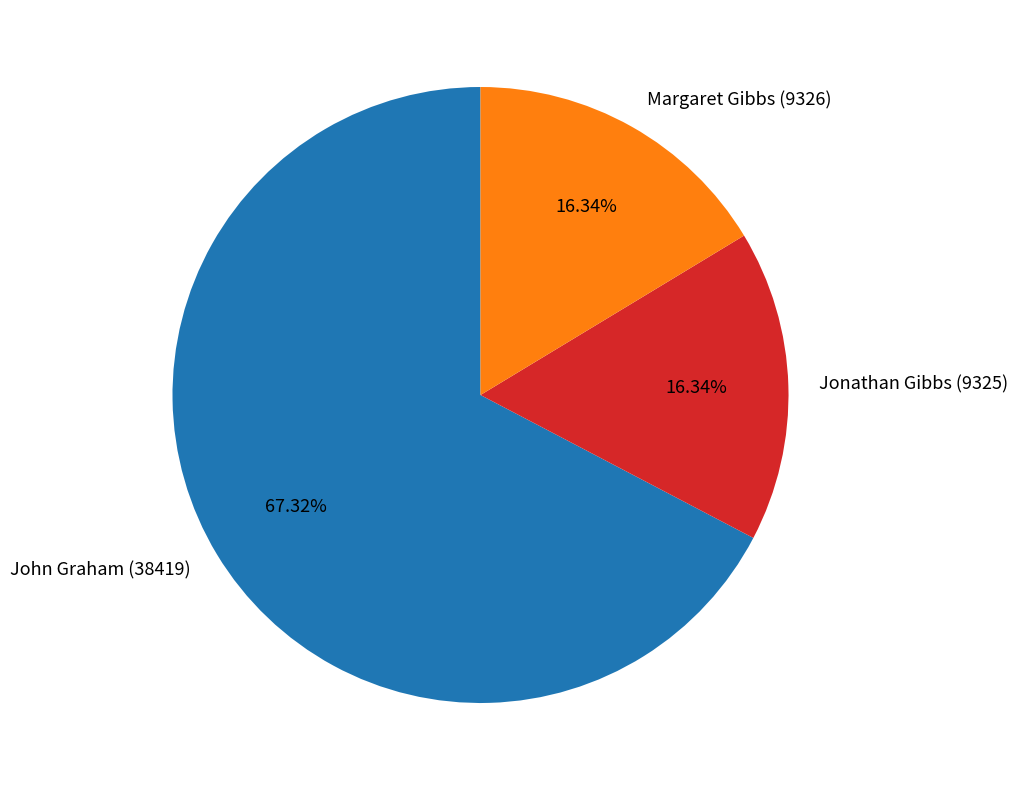

Which has a higher value, Jonathan Gibbs (9325) or John Graham (38419)?

John Graham (38419)